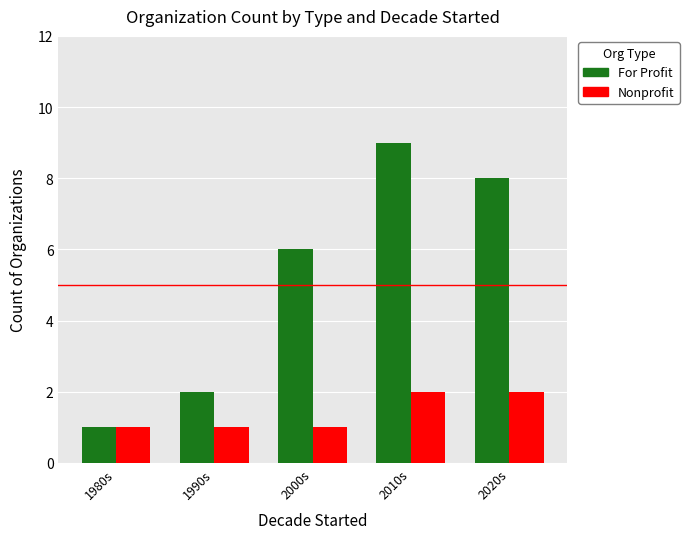

List the series in order of their peak value, highest first.

For Profit, Nonprofit